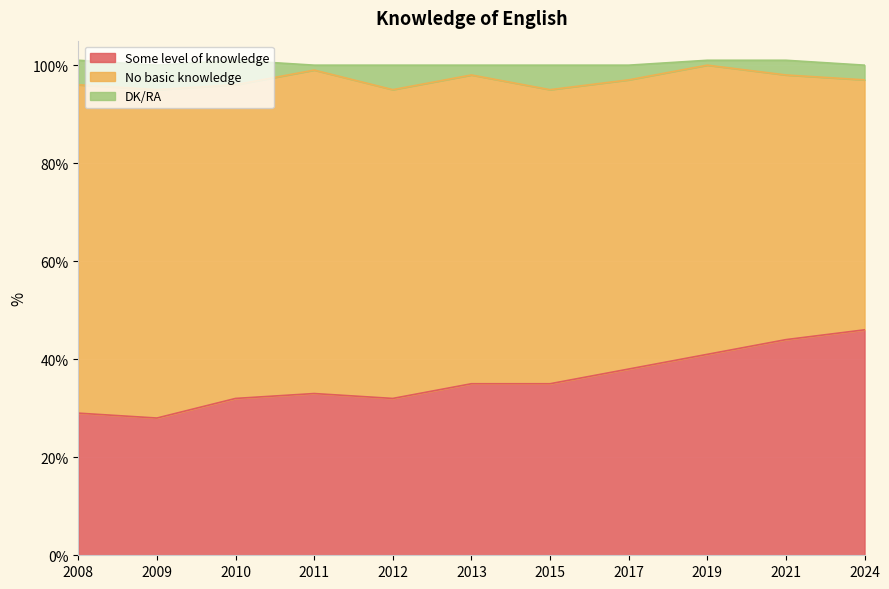

True or false: No basic knowledge and Some level of knowledge cross at least once.

False